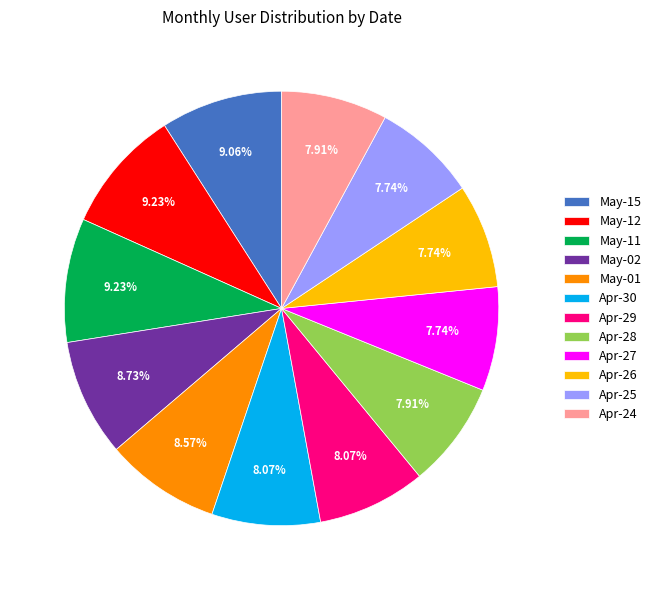

Is Apr-24 the majority of the pie?

No